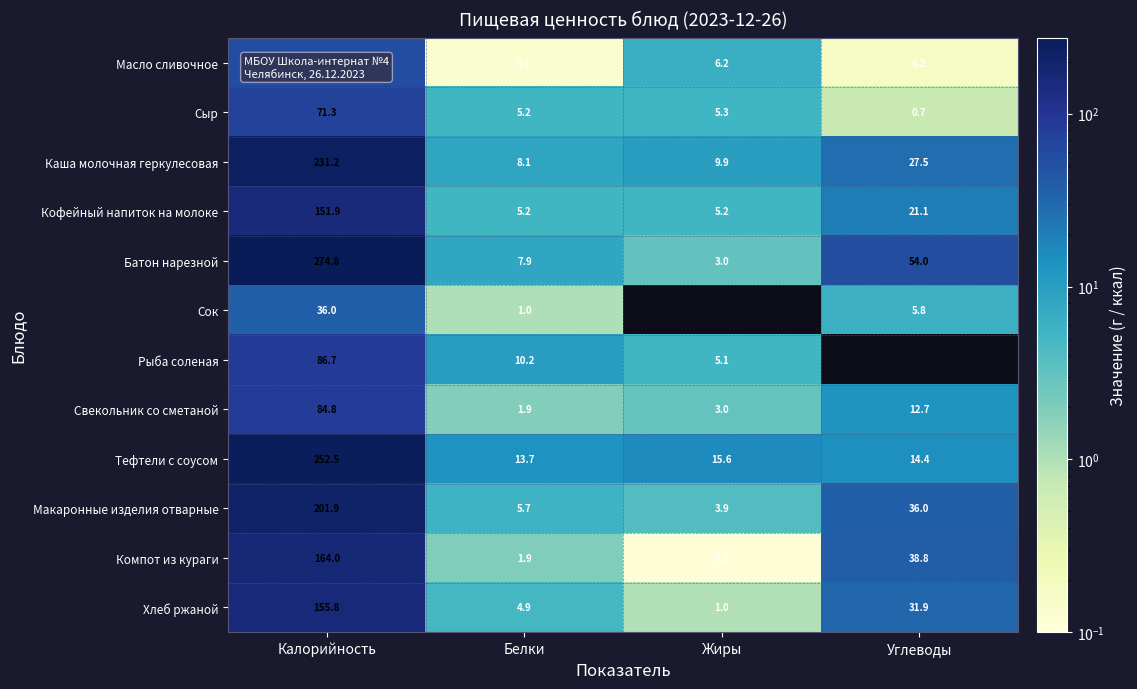

How many series are shown in this chart?

12